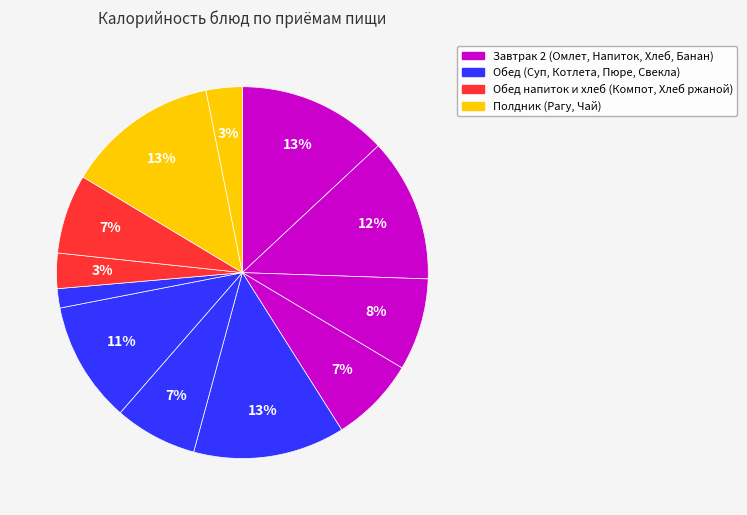

How many segments does this pie chart have?

12